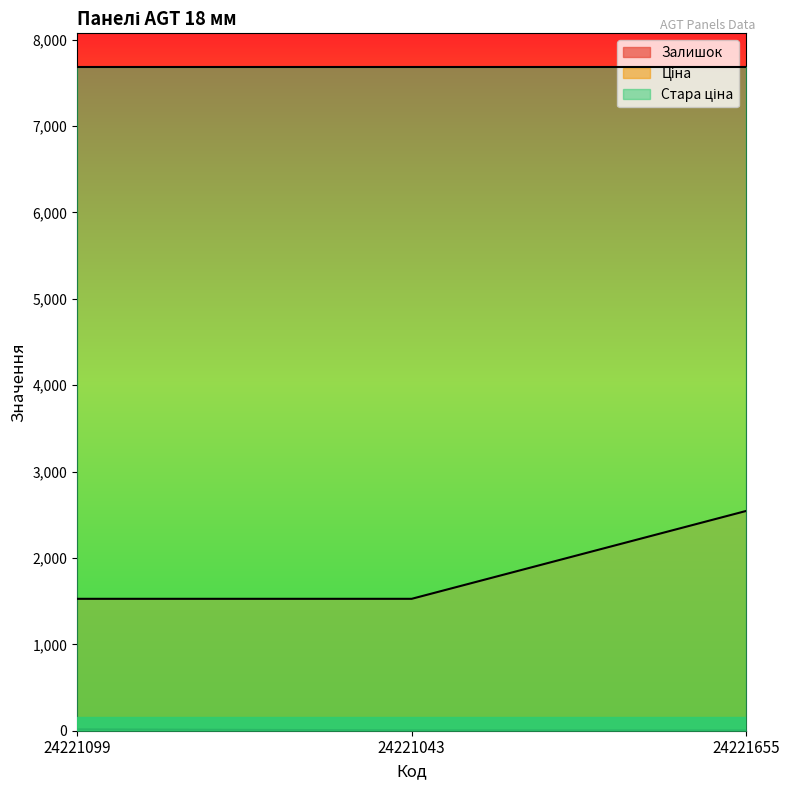

At how many categories does at least one series exceed 1768?

3